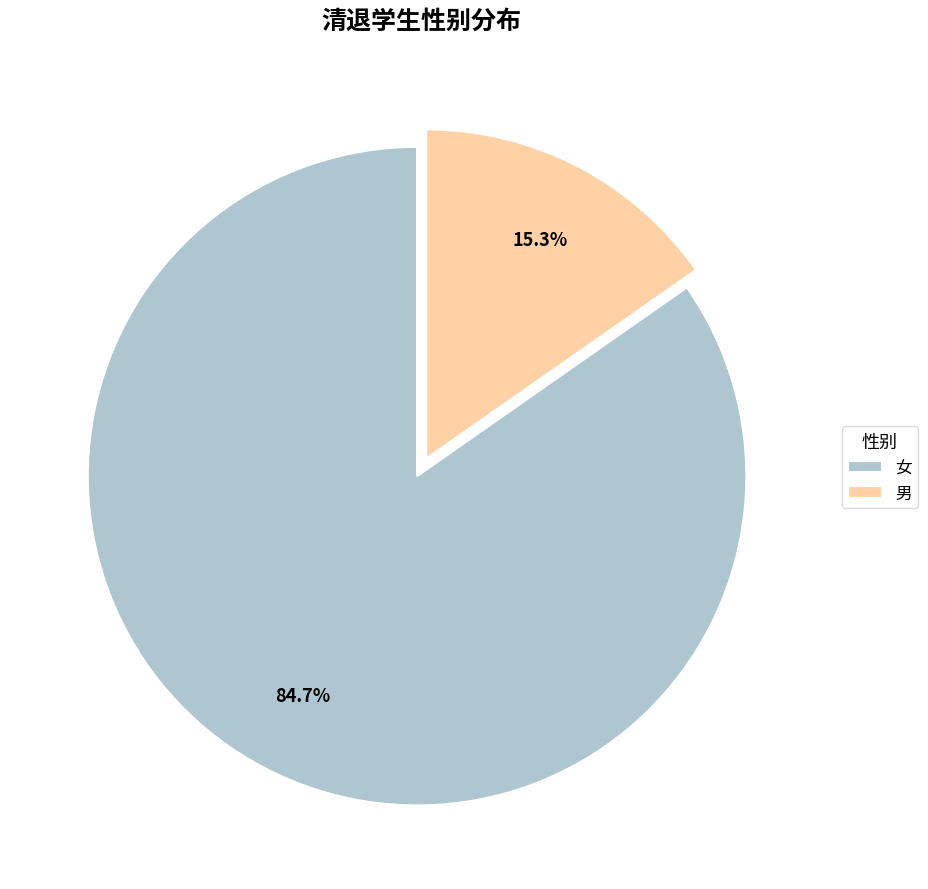

Does 男 account for over 50% of the chart?

No